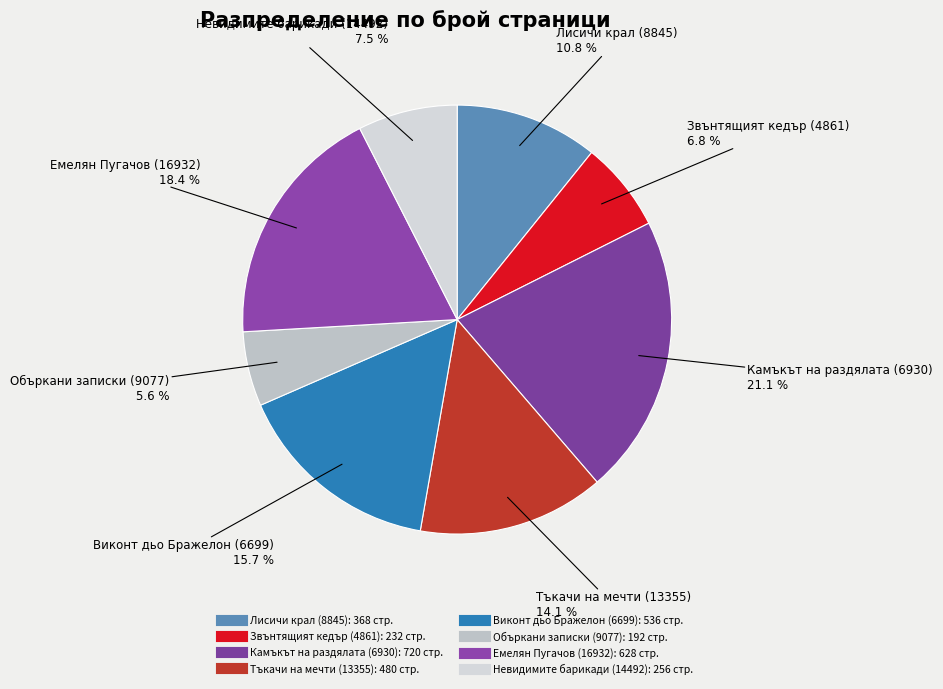

Is there any slice that represents more than half of the pie?

No